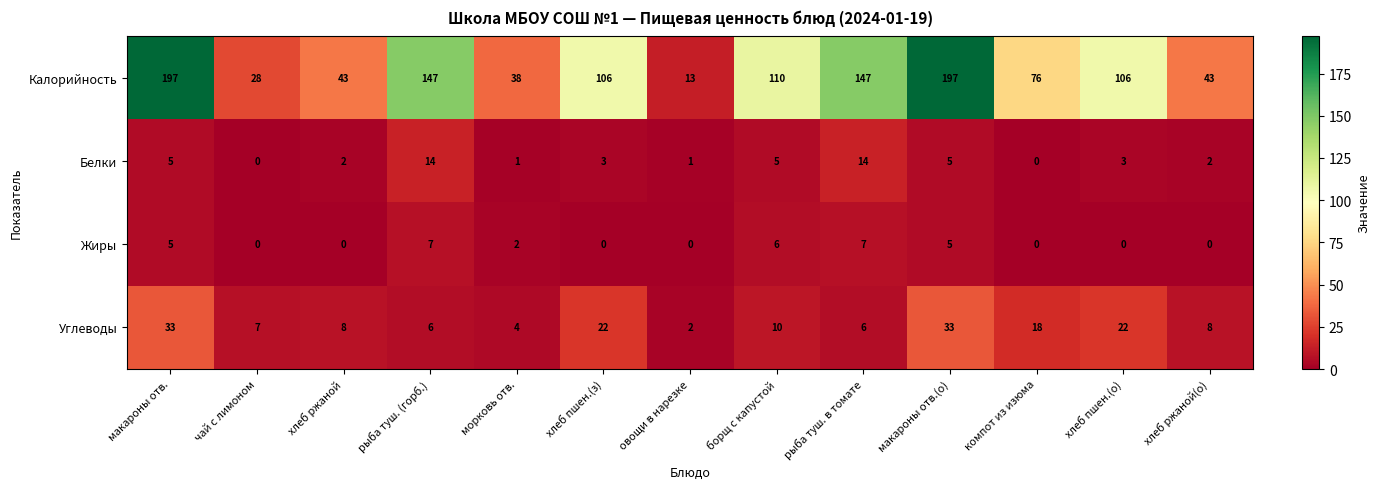

What is the approximate value of Белки at рыба туш. в томате, to the nearest 10?

10